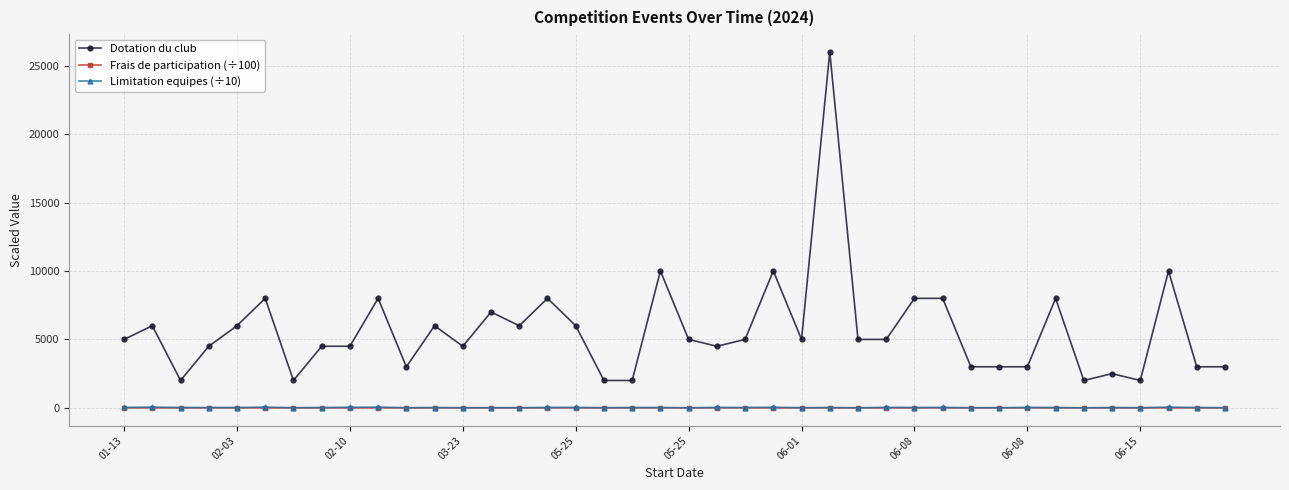

Which series has the widest spread of values?

Dotation du club